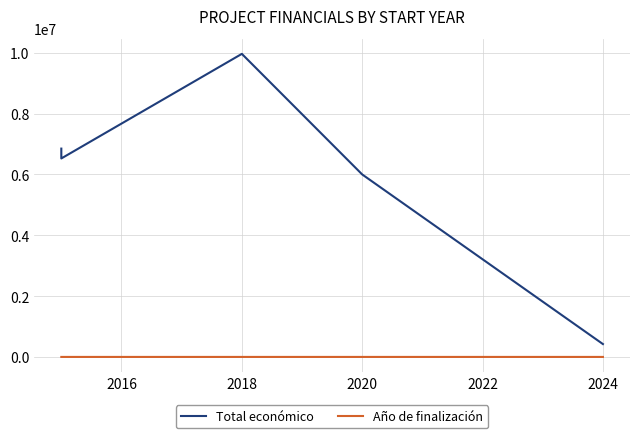

Which series has the largest total across all categories?

Total económico